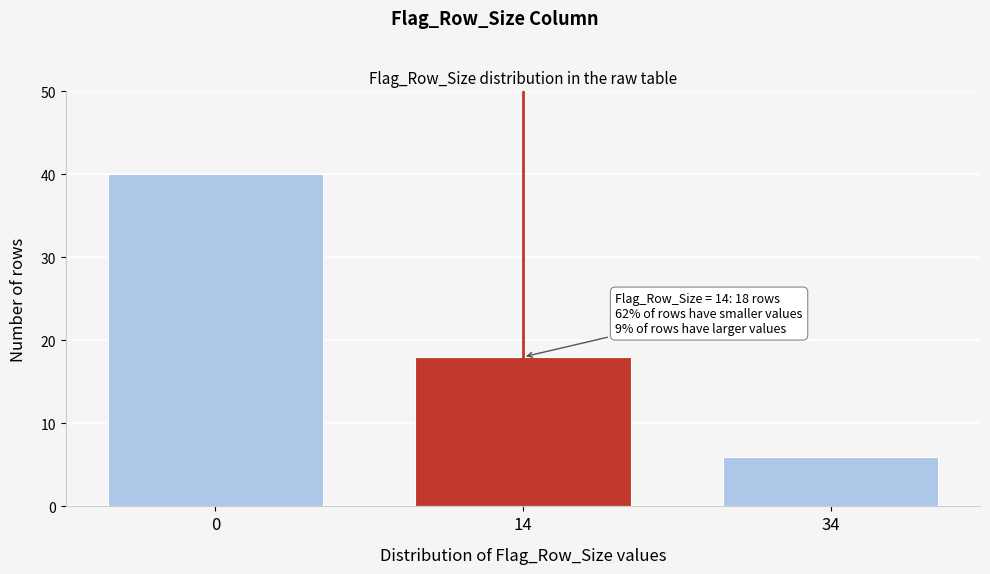

Reading right to left, list all the values displayed in this chart.

6	18	40